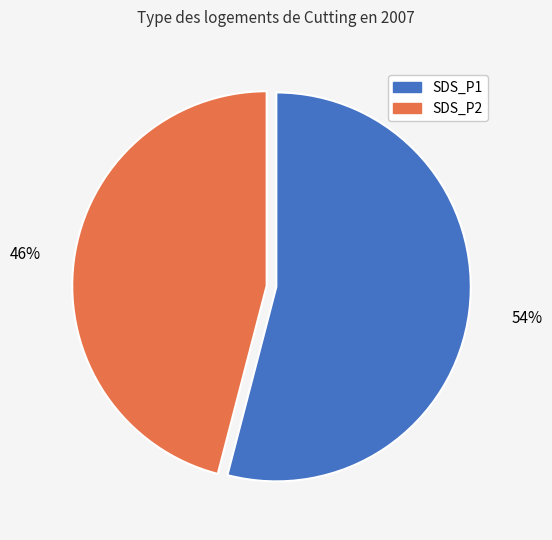

To the nearest percent, what is the average slice percentage?

50%